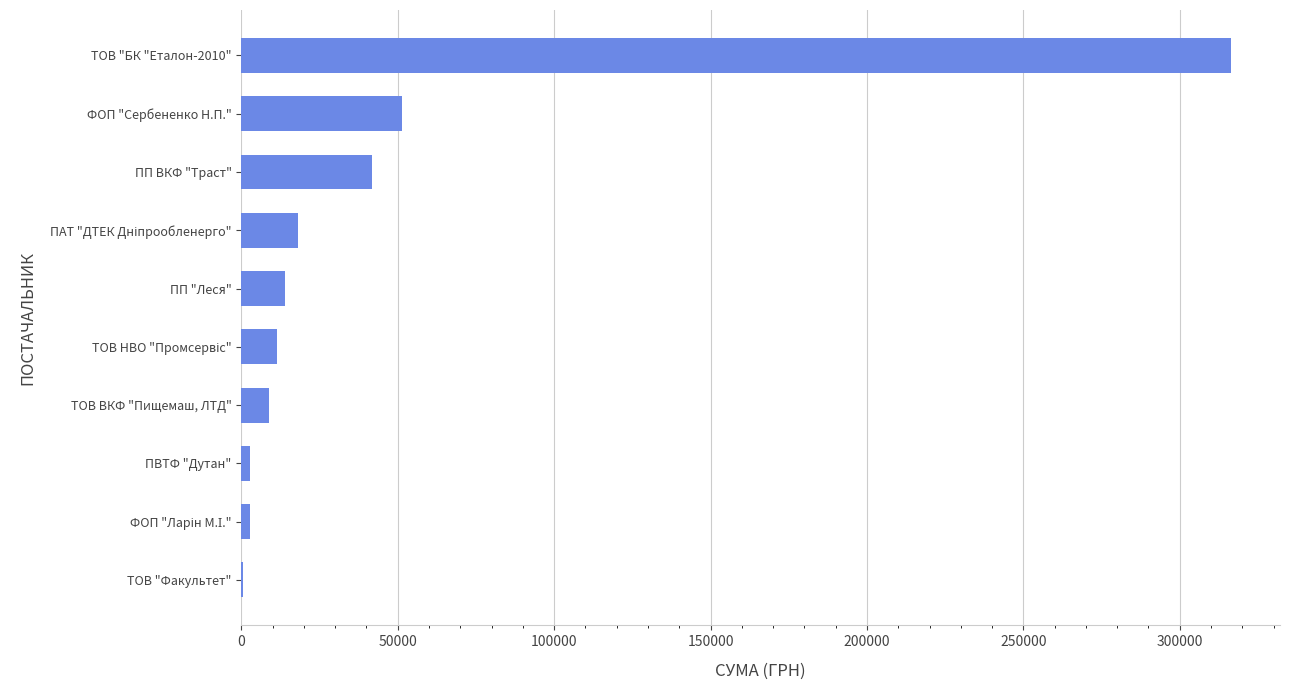

Which category has the highest value across all series?

ТОВ "БК "Еталон-2010"